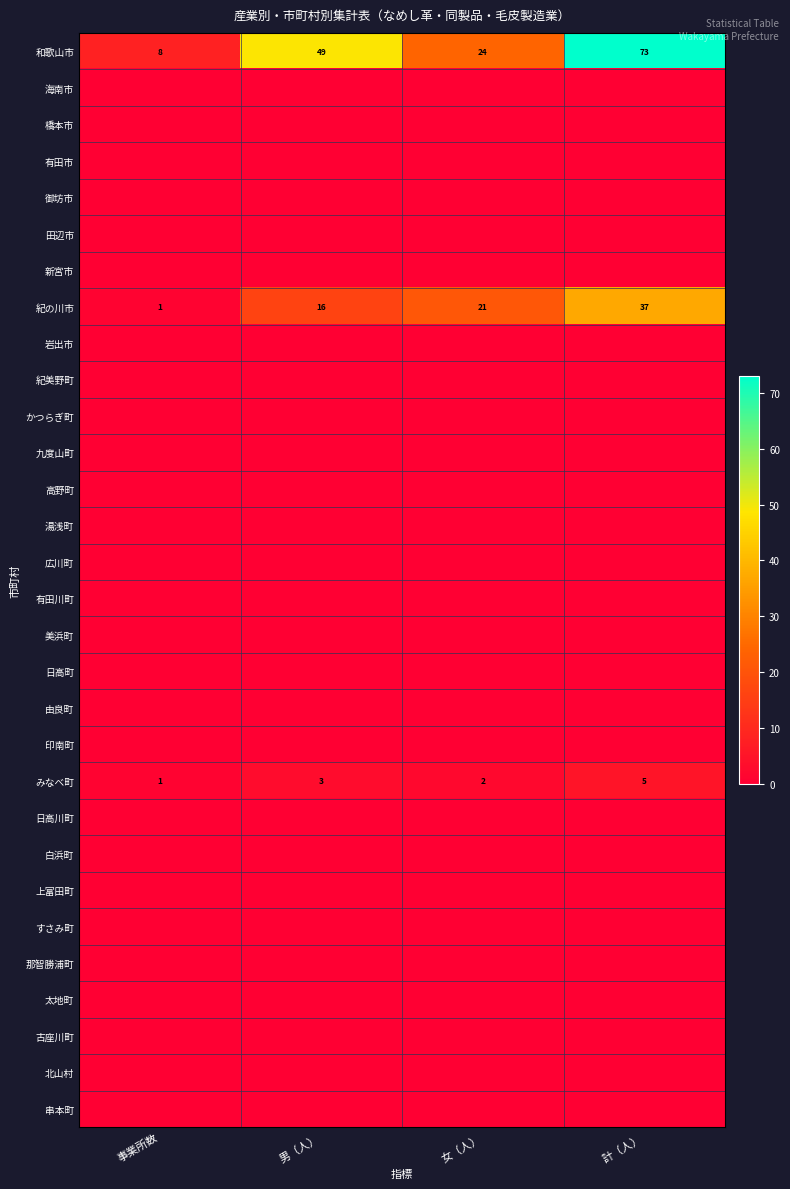

At which label is 北山村 closest to 0?

事業所数